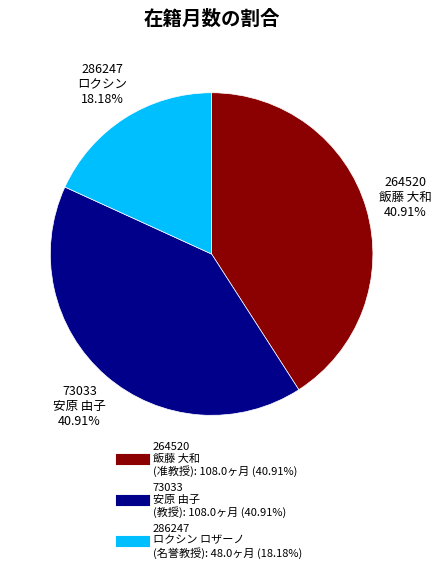

Is 73033 the majority of the pie?

No